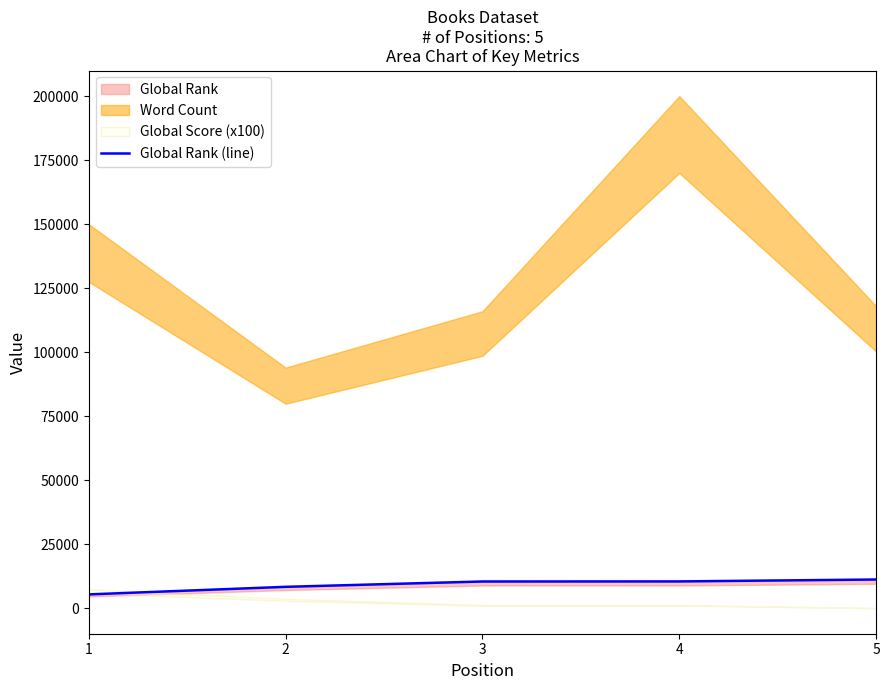

Rank the categories by value from highest to lowest.

5, 4, 3, 2, 1